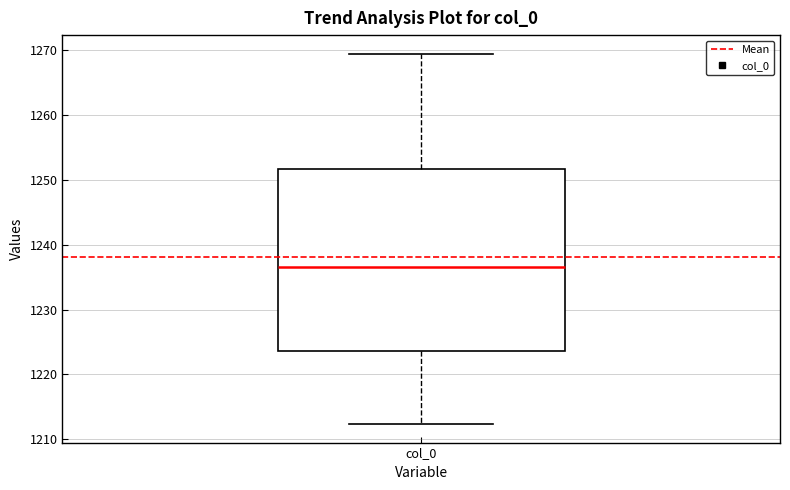

Transcribe this box plot: give where the median line is, the range the box spans, and where the two whiskers end, as read against the y-axis. The values are not printed on the chart, so give them approximately, as read against the axis.

median 1237, box 1224 to 1252, whiskers 1212 to 1269